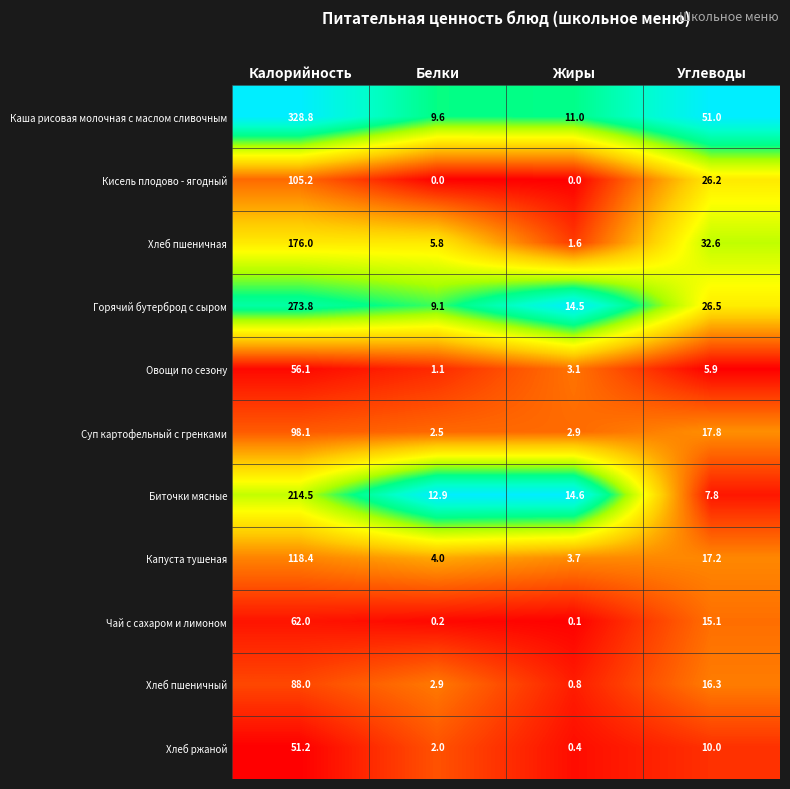

What is the spread (max minus min) of values at Калорийность?

277.6